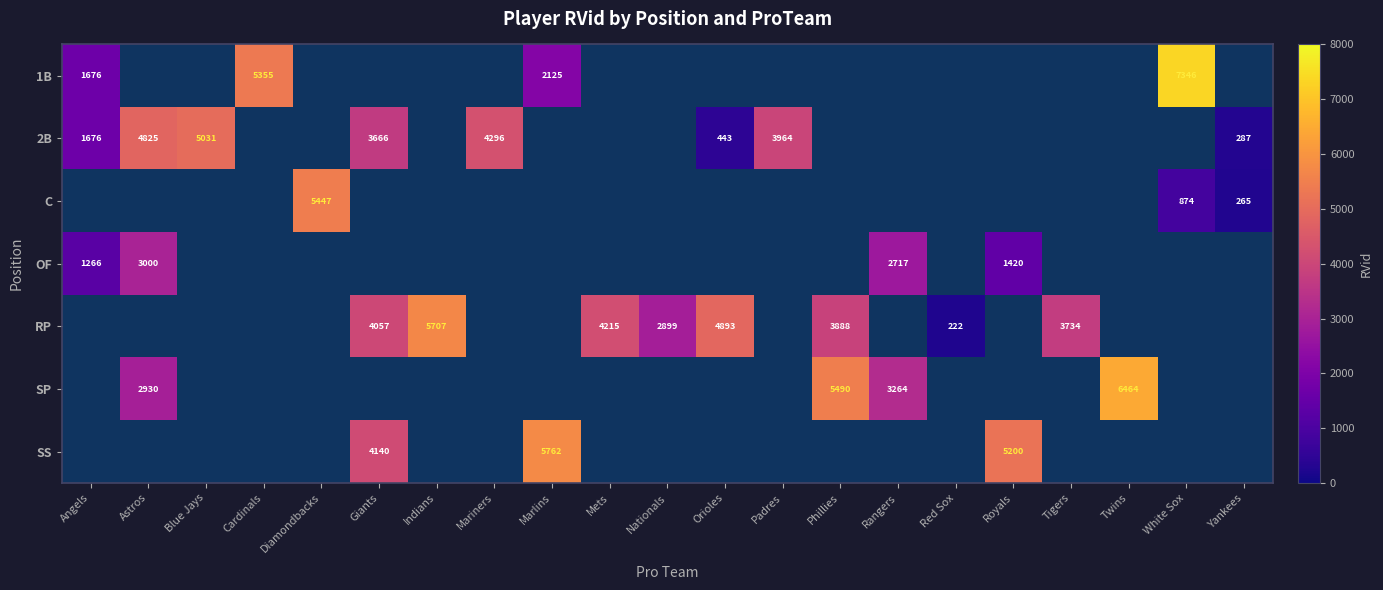

Is it true that SP equals 3264 at Rangers?

True